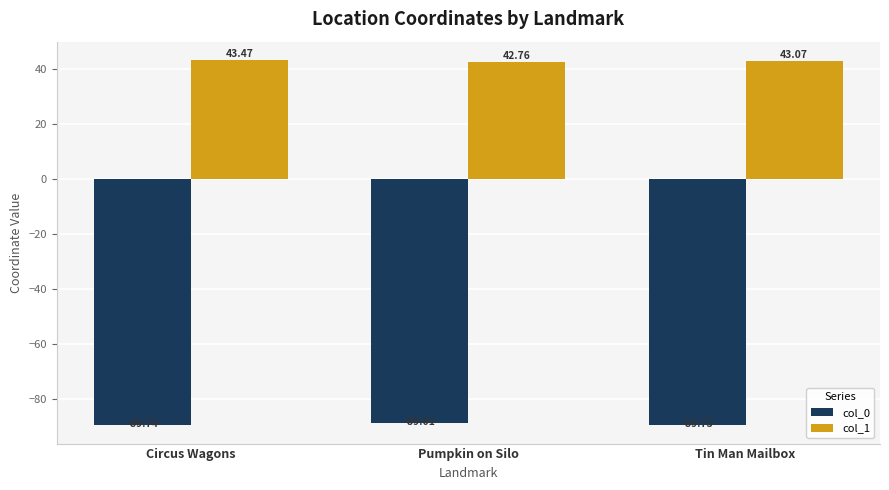

At which category is the sum across all series the highest?

Pumpkin on Silo